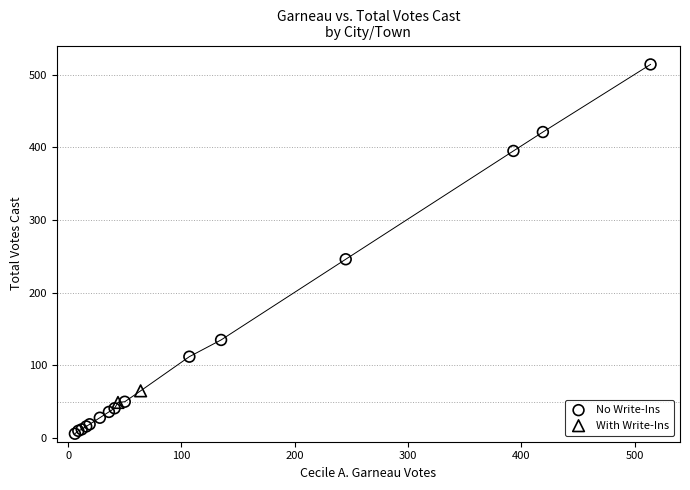

Which series contains the highest Y value?

No Write-Ins